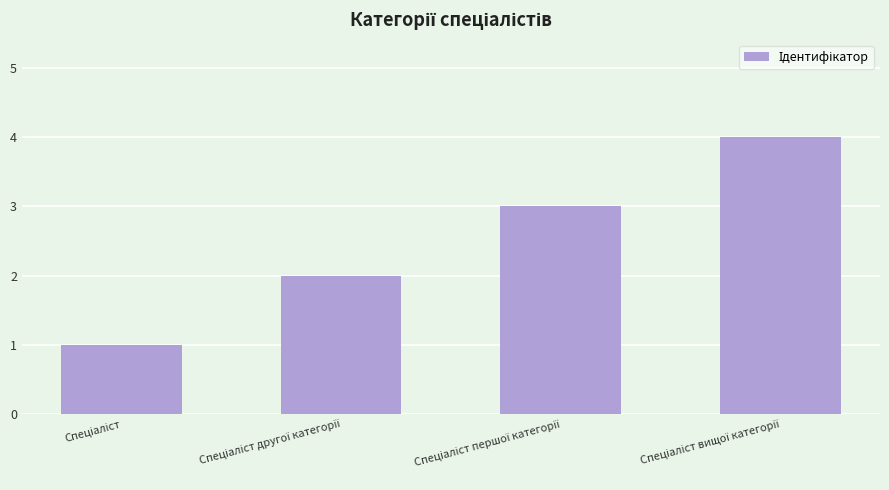

Count the number of data series in this chart.

1